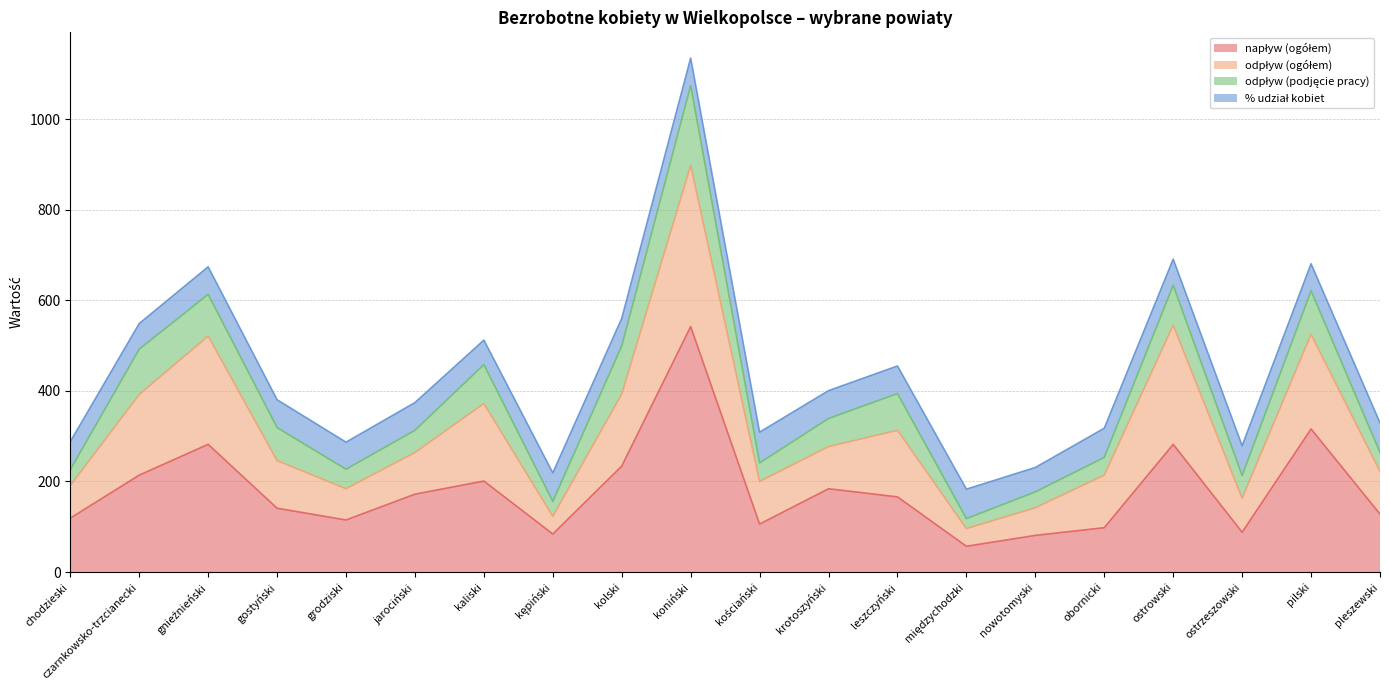

What is the total value across all series at gostyński?

380.5